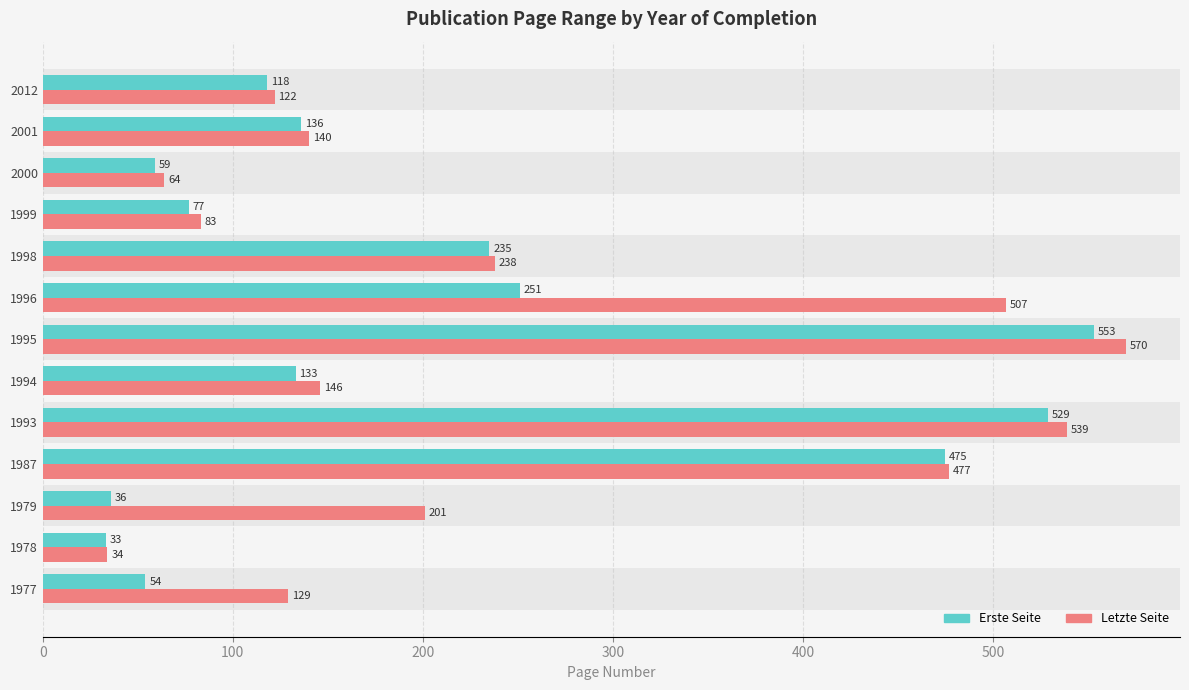

What is the difference between the maximum and second lowest values in the Letzte Seite series?

506